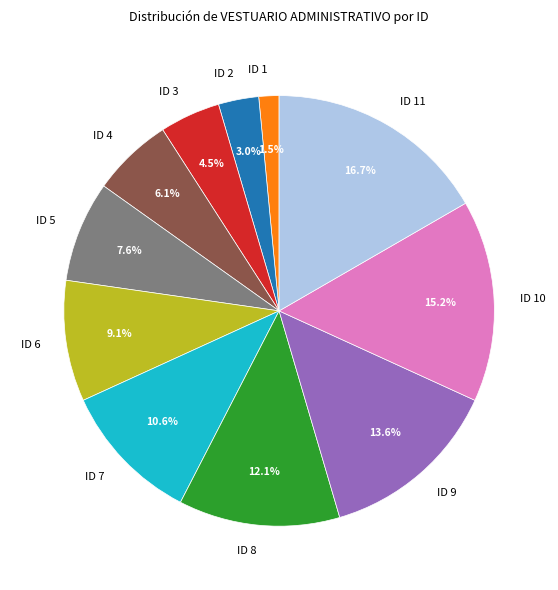

Which category has the biggest portion of the pie?

ID 11